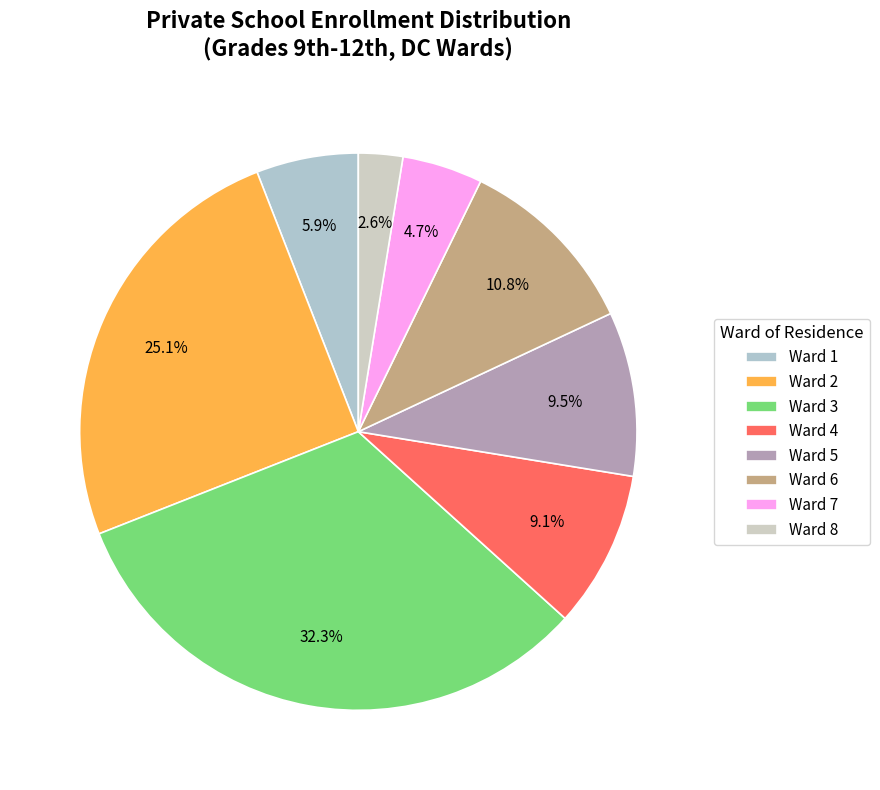

Is there any slice that represents more than half of the pie?

No